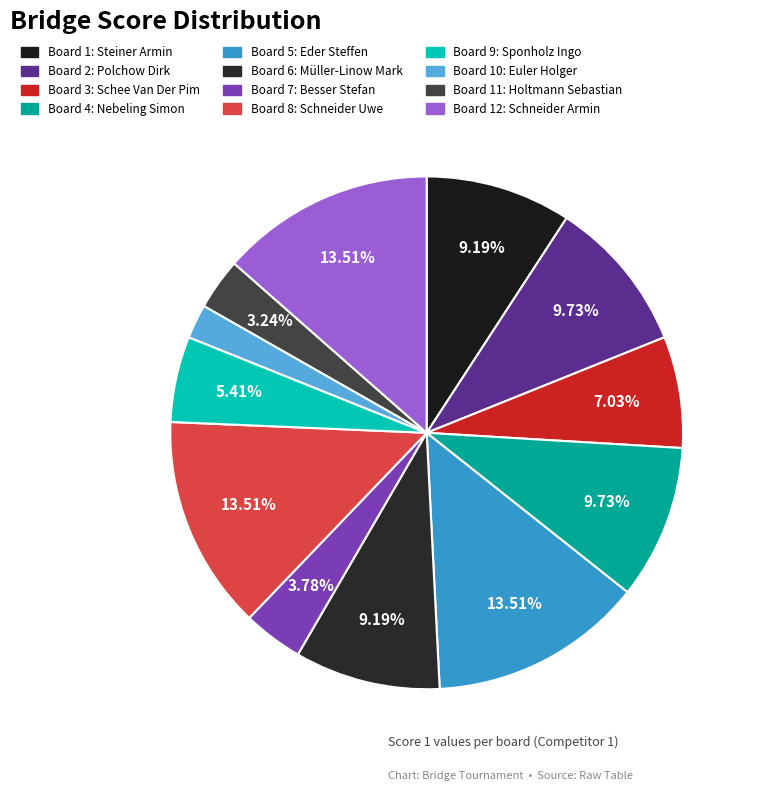

Count the number of slices in the pie.

12